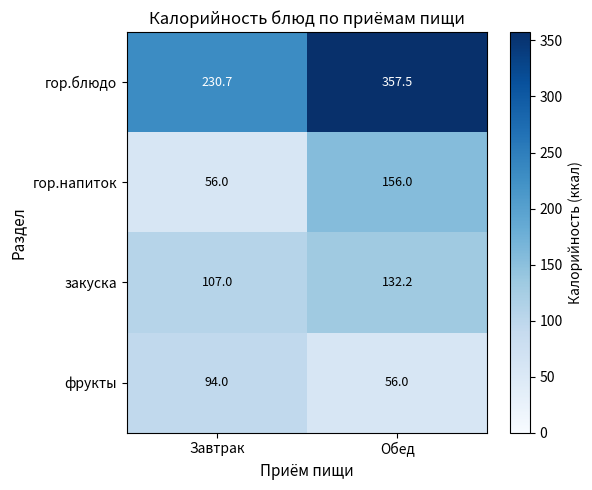

Rank the series at Завтрак from lowest to highest value.

гор.напиток, фрукты, закуска, гор.блюдо